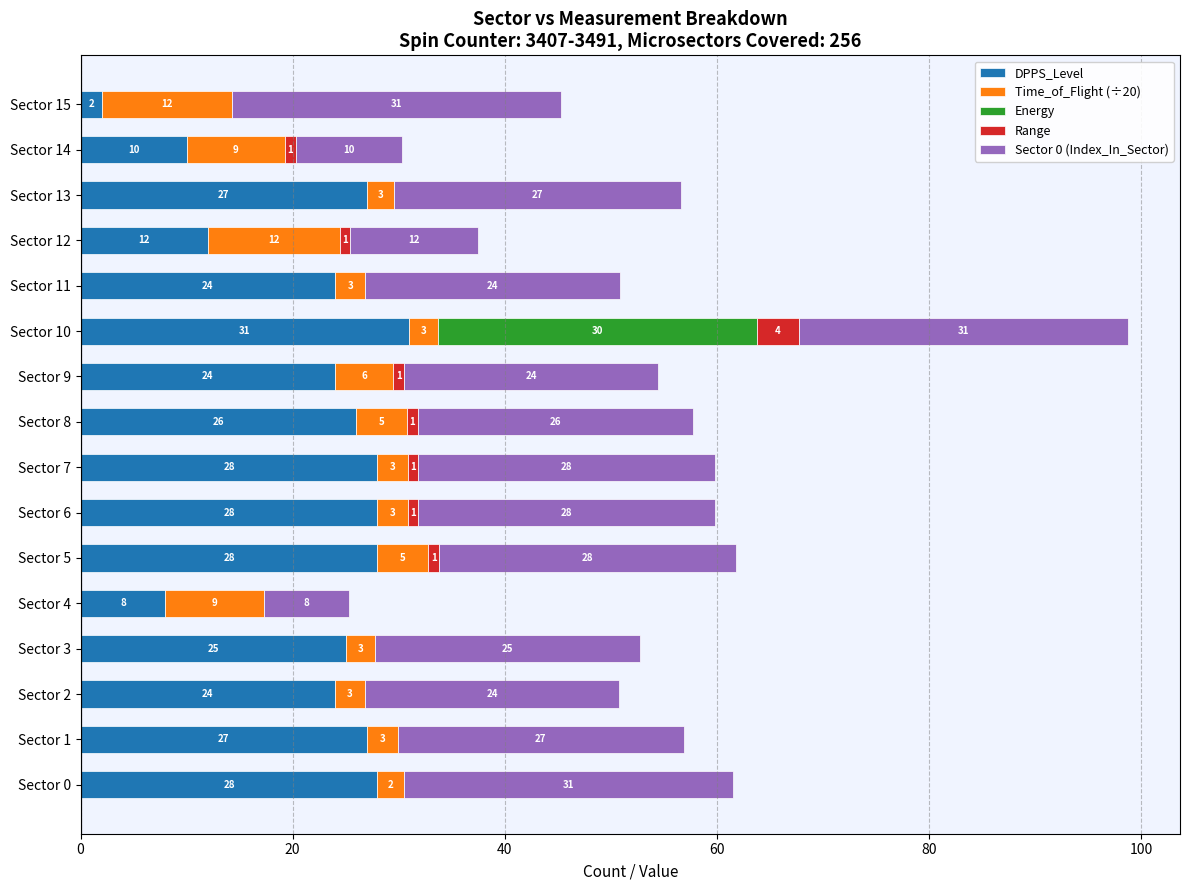

What is the sum of the DPPS_Level values at Sector 5 and Sector 2?

52.0